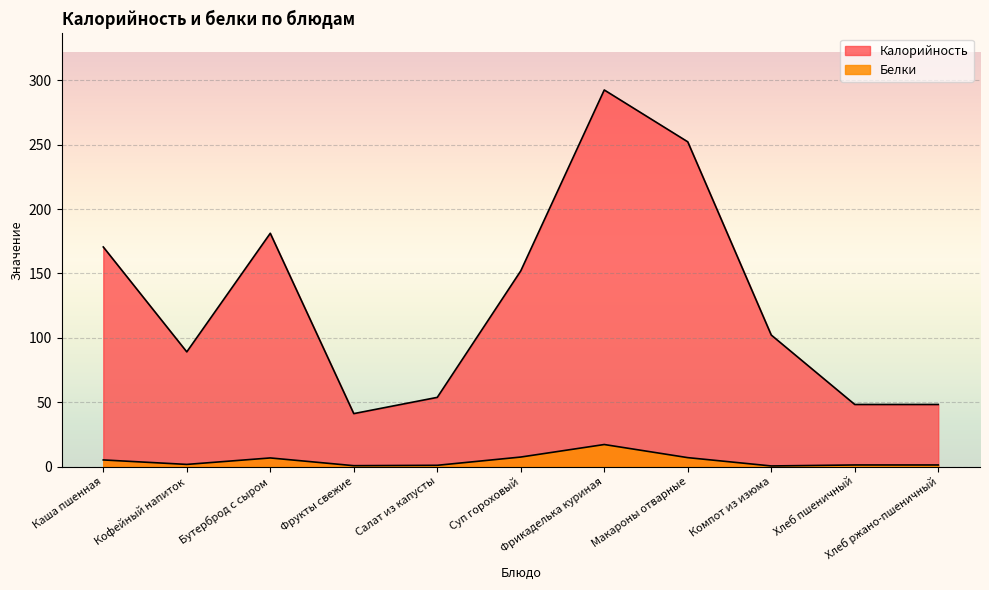

Where is the first local minimum for Белки?

Кофейный напиток